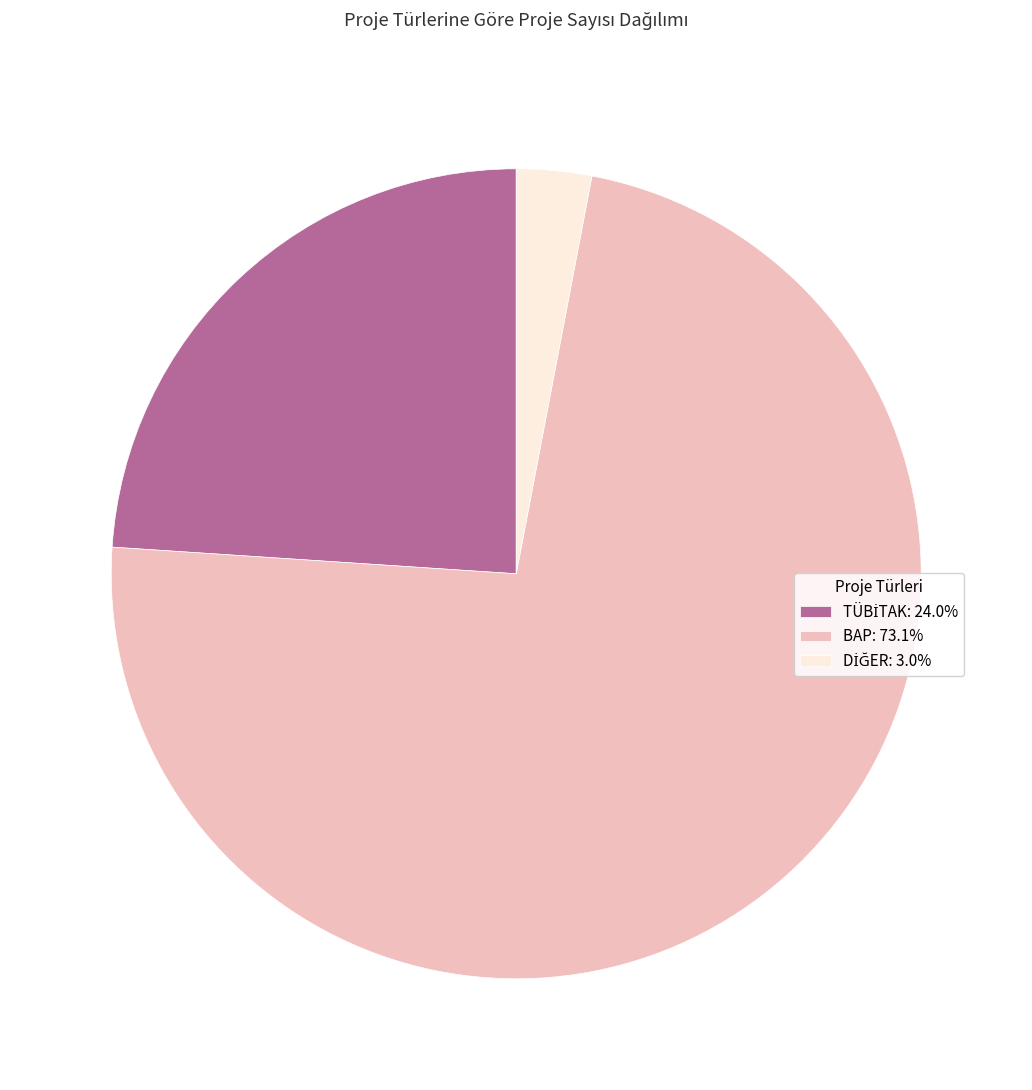

Which slice is the largest?

BAP